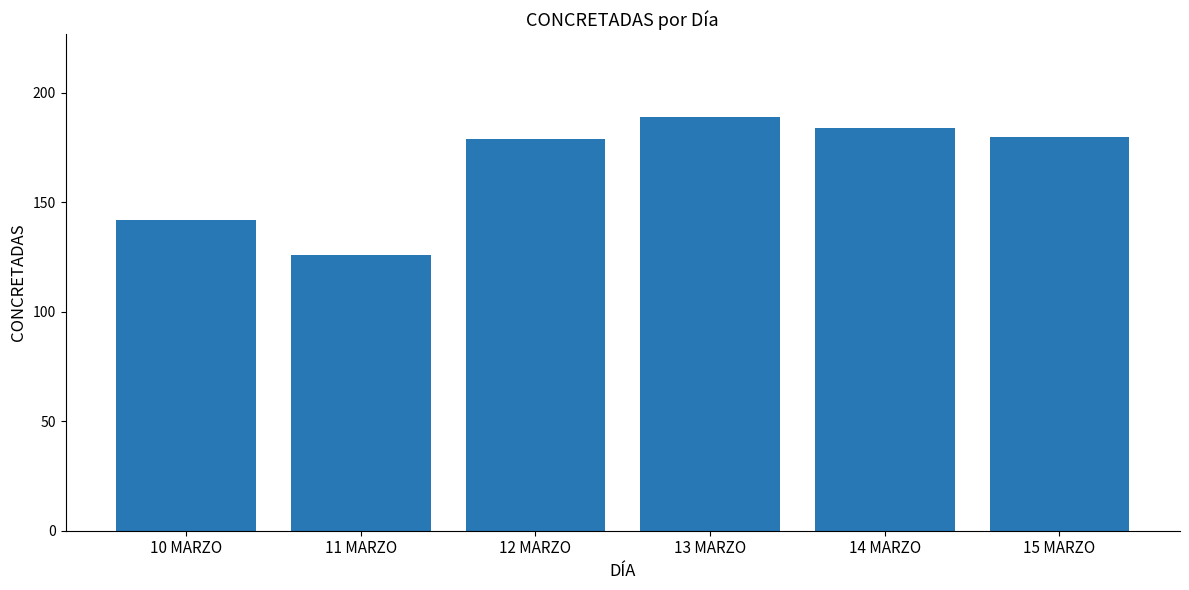

What is the maximum value shown in the chart?

189